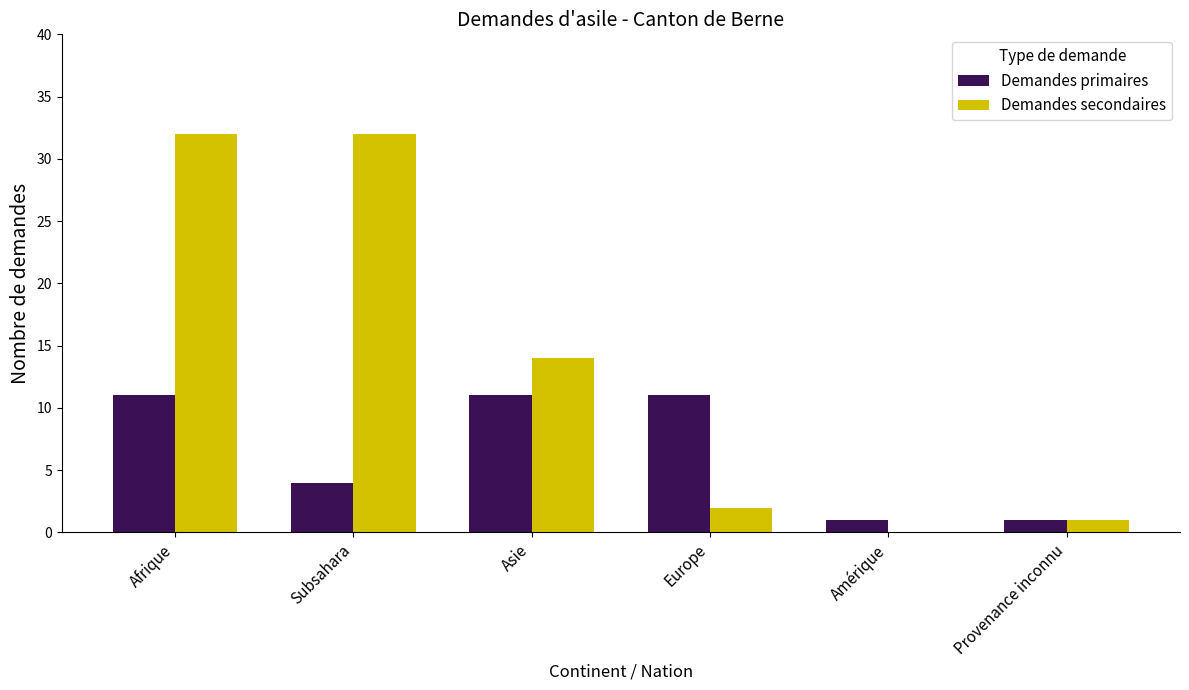

How many categories are shown in the chart?

6